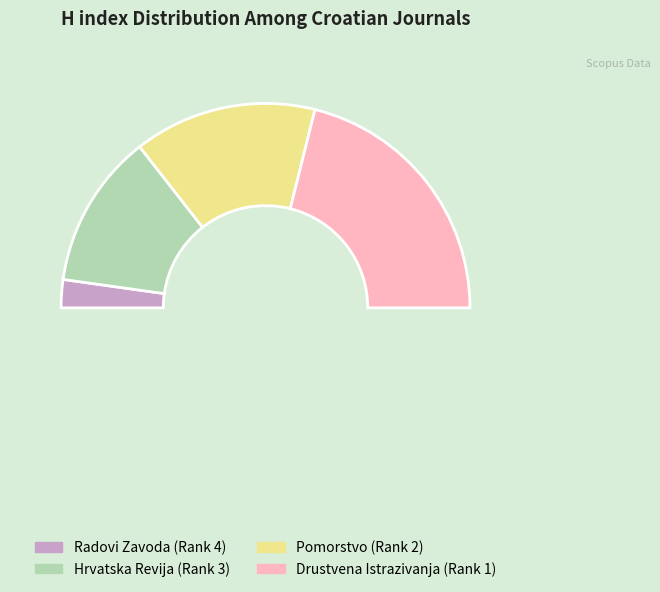

What percentage do Hrvatska Revija (Rank 3) and Drustvena Istrazivanja (Rank 1) together represent?

66.7%